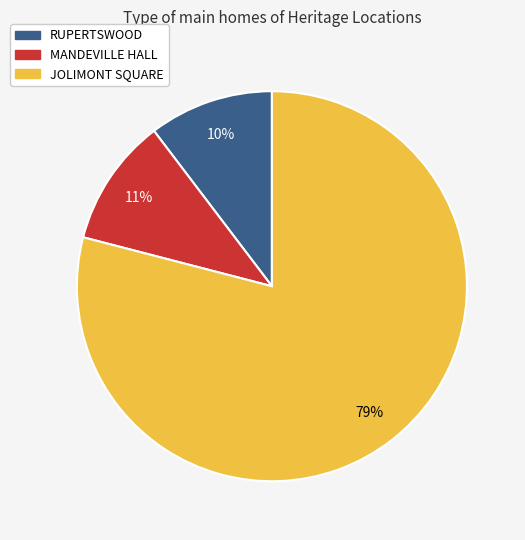

What is the largest slice in the pie chart?

JOLIMONT SQUARE